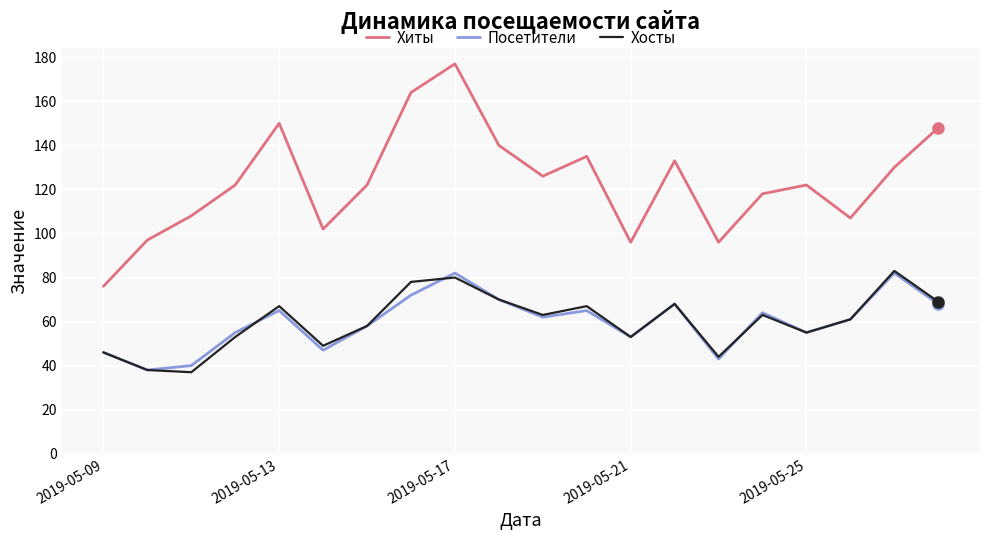

What is the greatest value displayed?

177